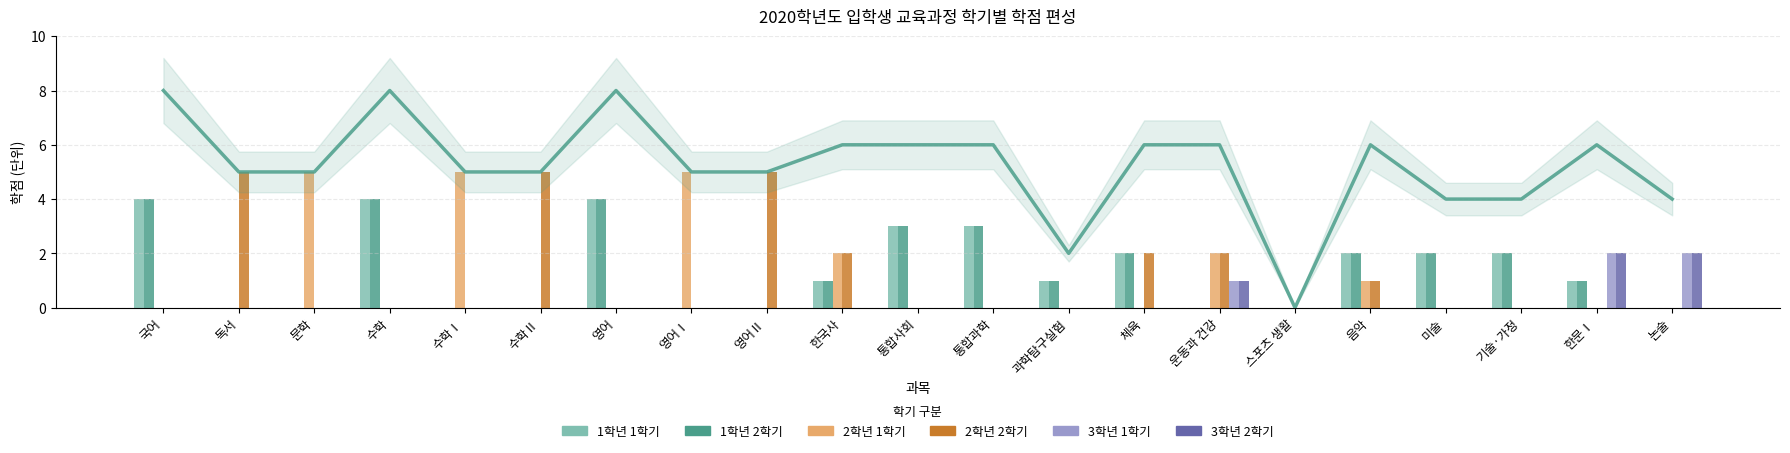

How many bars are there in total?

126